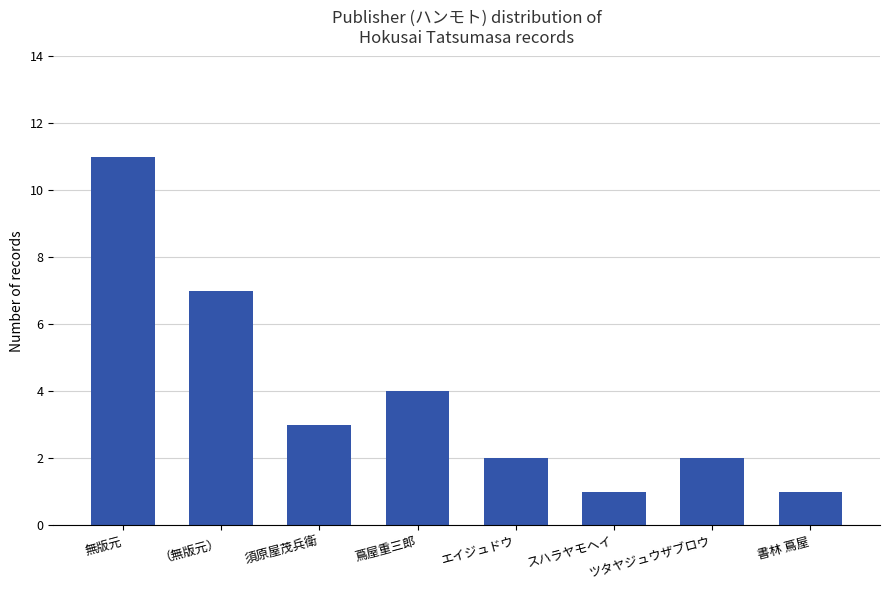

Which category has the highest value across all series?

無版元